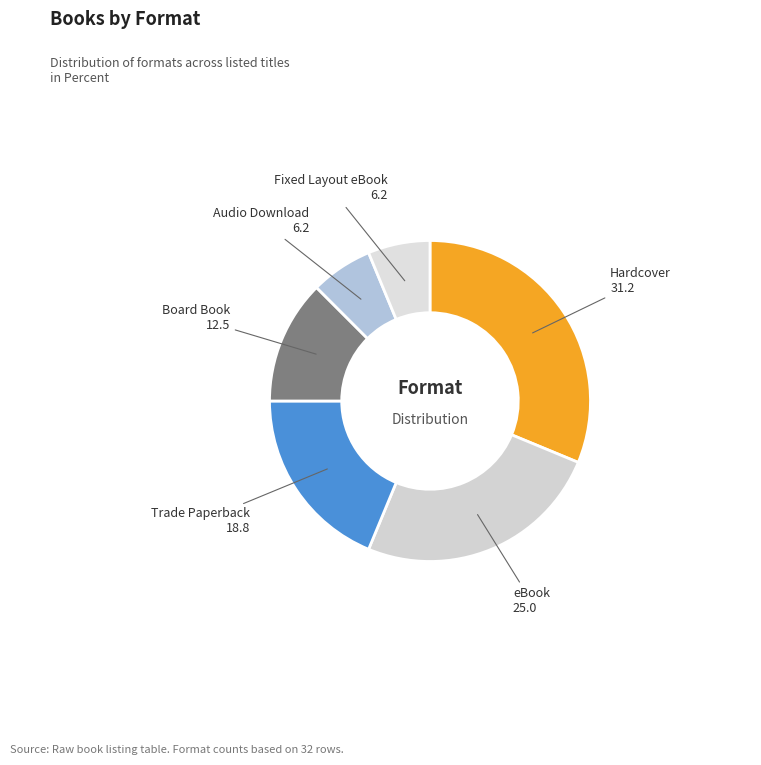

How many segments does this pie chart have?

6